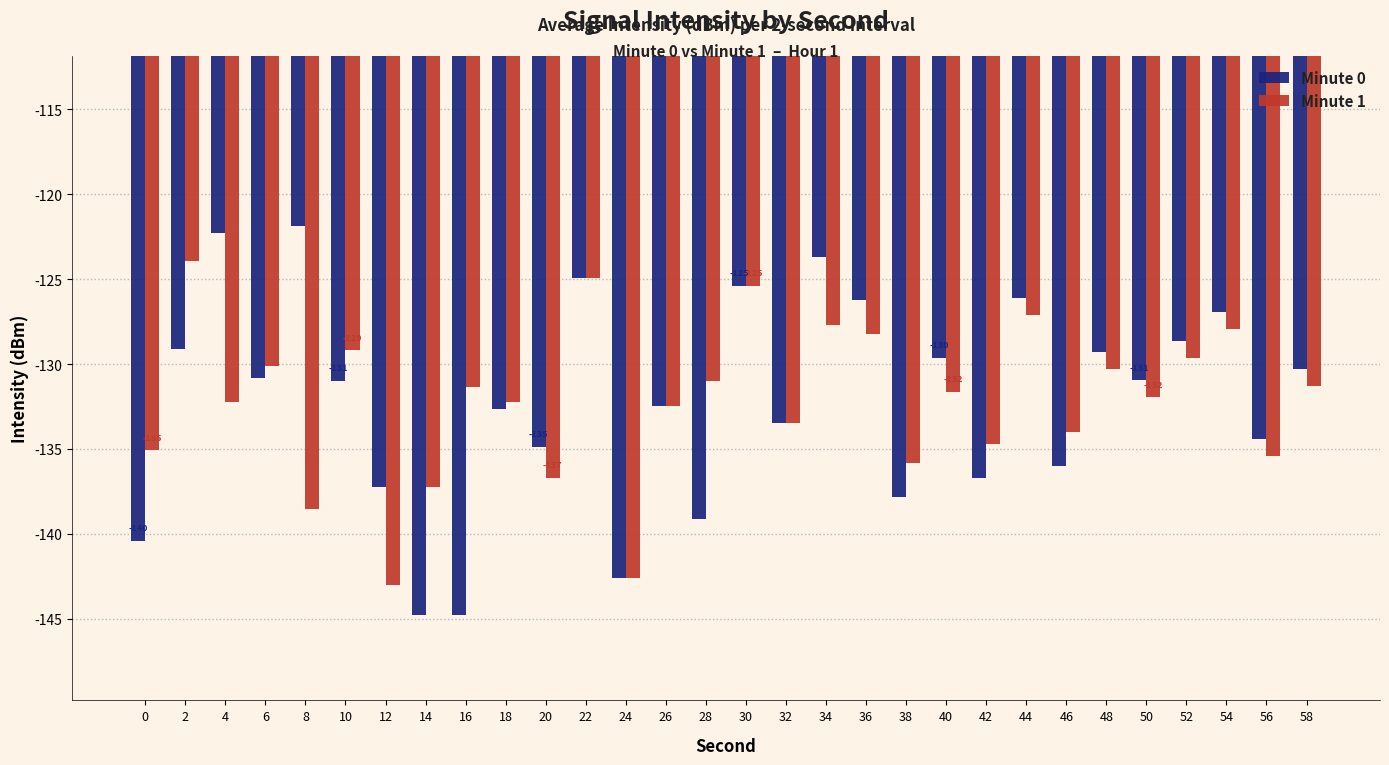

What is the total value across all series at 50?

-262.9